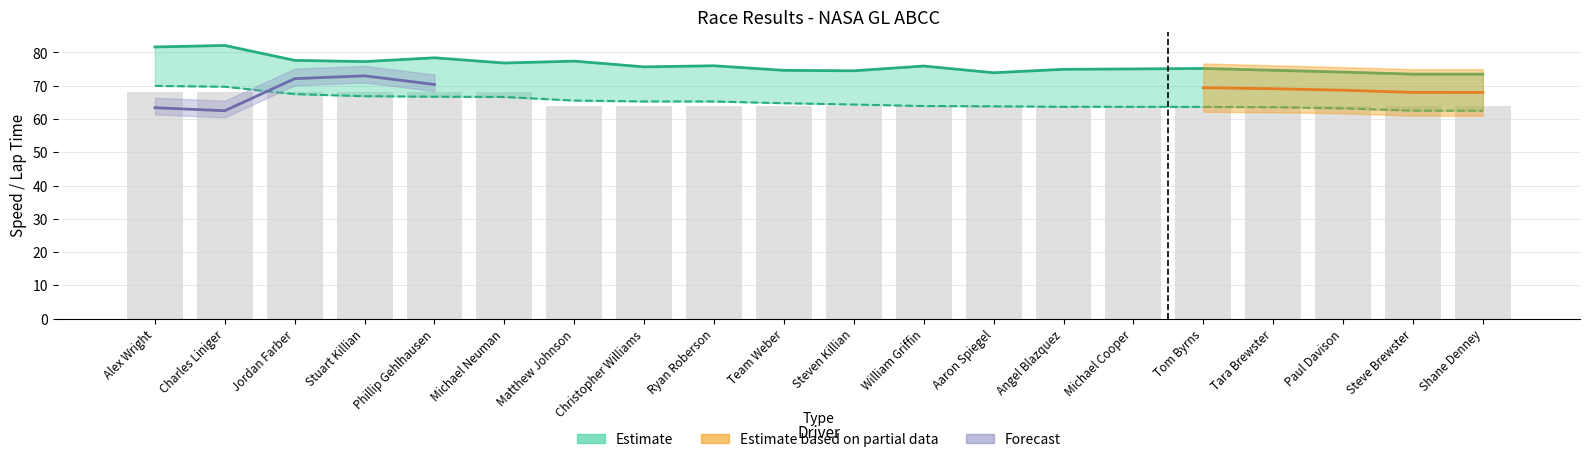

Reading right to left, list all the values displayed in this chart.

64	64	64	64	64	64	64	64	64	64	64	64	64	64	68	68	68	68	68	68